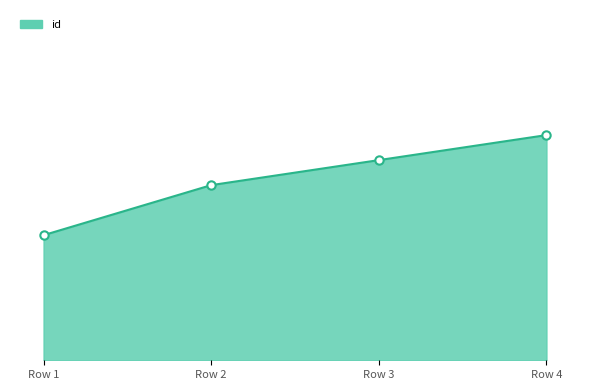

What is the change in value from Row 1 to Row 4?

+4